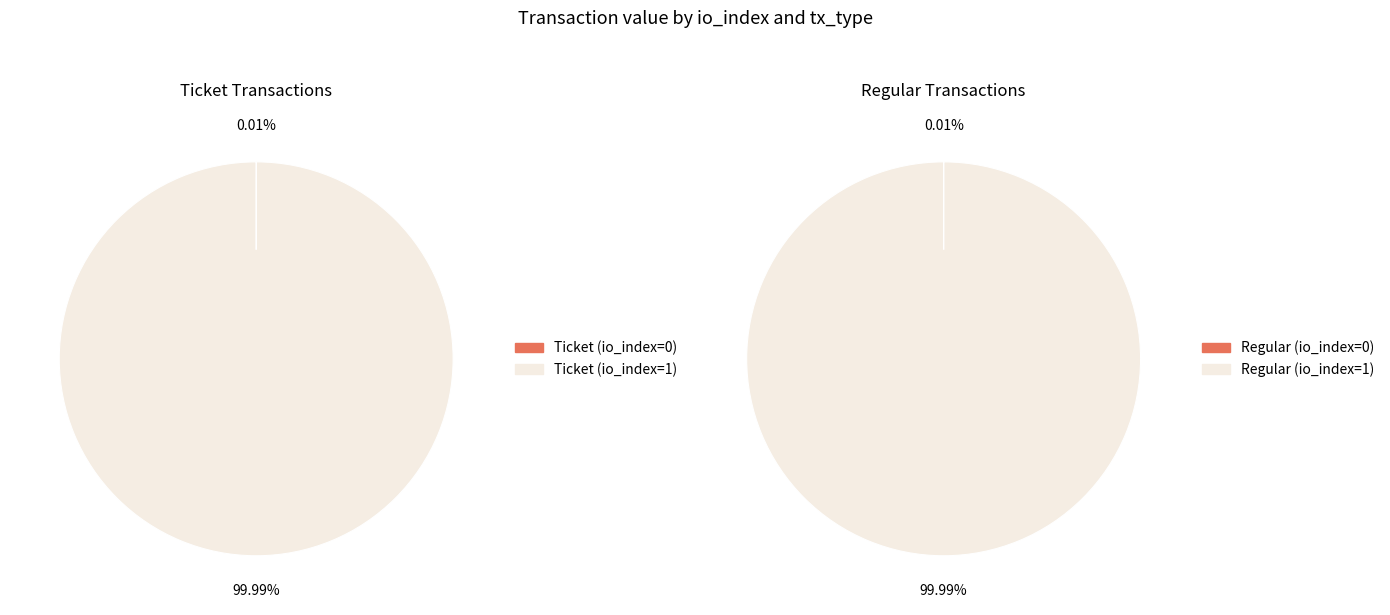

How many slices are in this pie chart?

2